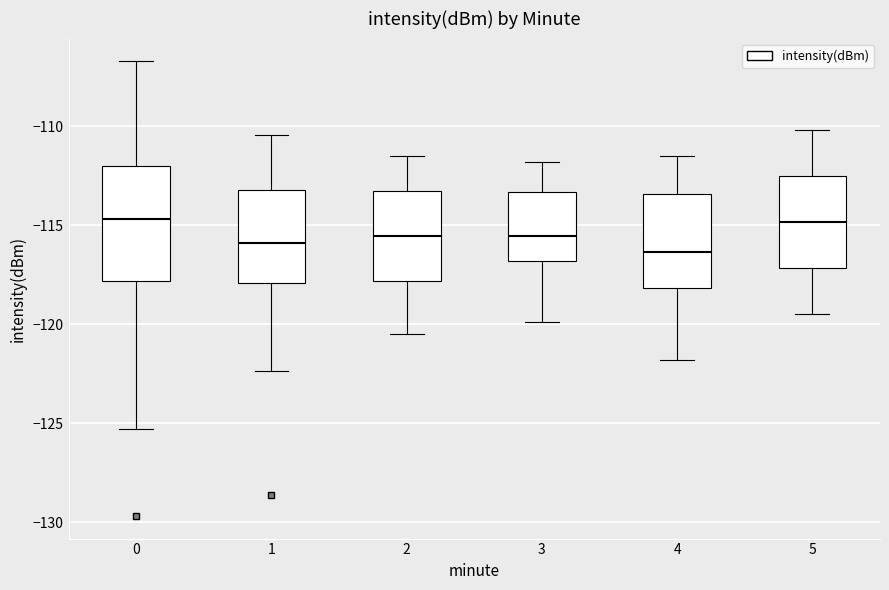

Reading left to right, transcribe this box plot: for each box, give where its median line is, the range the box spans, and where its two whiskers end, as read against the y-axis. The values are not printed on the chart, so give them approximately, as read against the axis.

0: median -114.5, box -118.0 to -112.0, whiskers -125.5 to -106.5
1: median -116.0, box -118.0 to -113.0, whiskers -122.5 to -110.5
2: median -115.5, box -118.0 to -113.5, whiskers -120.5 to -111.5
3: median -115.5, box -117.0 to -113.5, whiskers -120.0 to -112.0
4: median -116.5, box -118.0 to -113.5, whiskers -122.0 to -111.5
5: median -115.0, box -117.0 to -112.5, whiskers -119.5 to -110.0